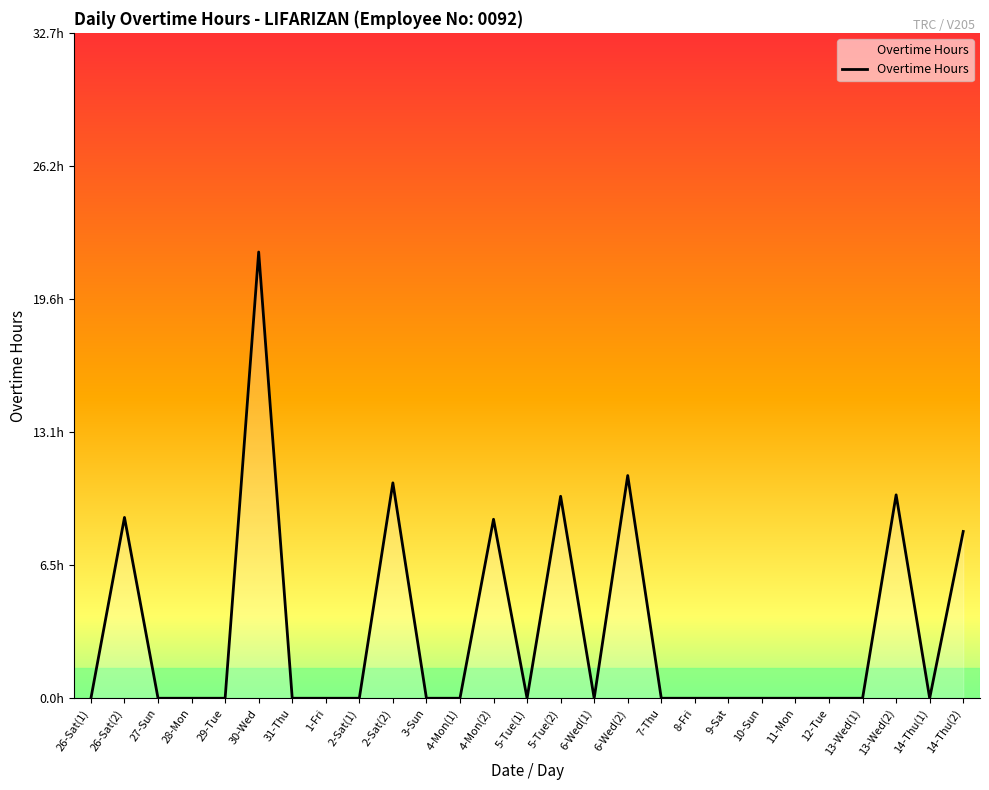

True or false: the data shows 8.1 at 6-Wed(1).

False